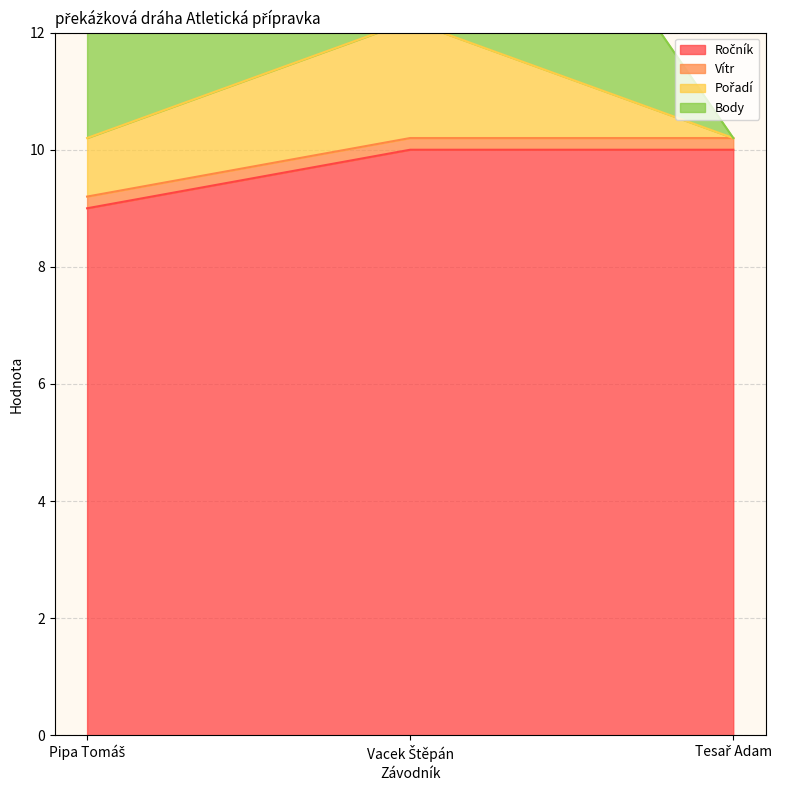

List the series in order of their peak value, lowest first.

Vítr, Pořadí, Body, Ročník